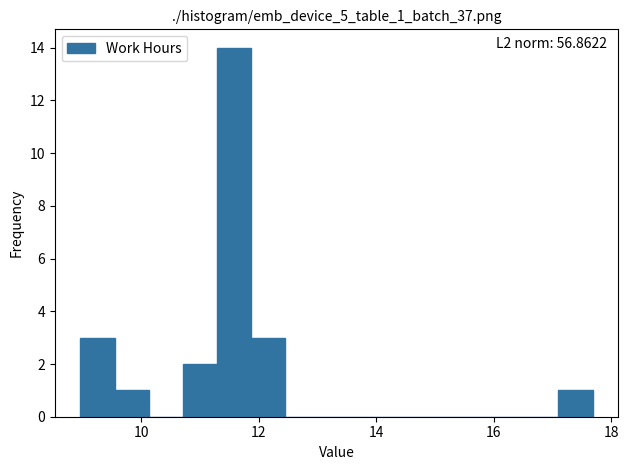

Read against the x-axis, roughly where is the centre of the tallest bar?

11.6